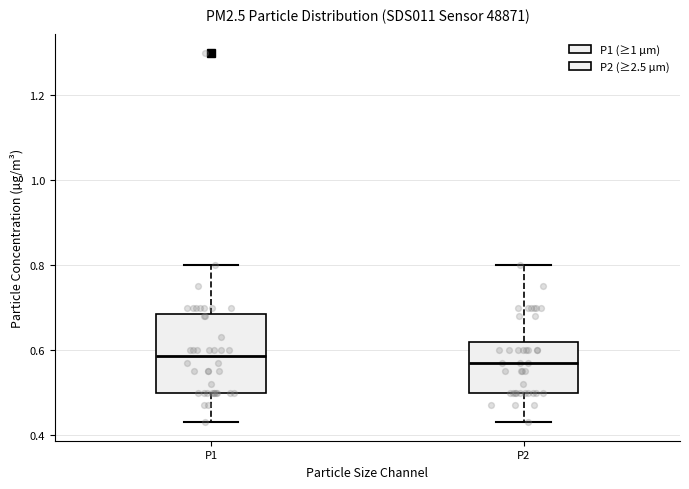

Where does the lower whisker of the box for P1 end on the y-axis? The values are not printed on the chart, so give them approximately, as read against the axis.

0.44